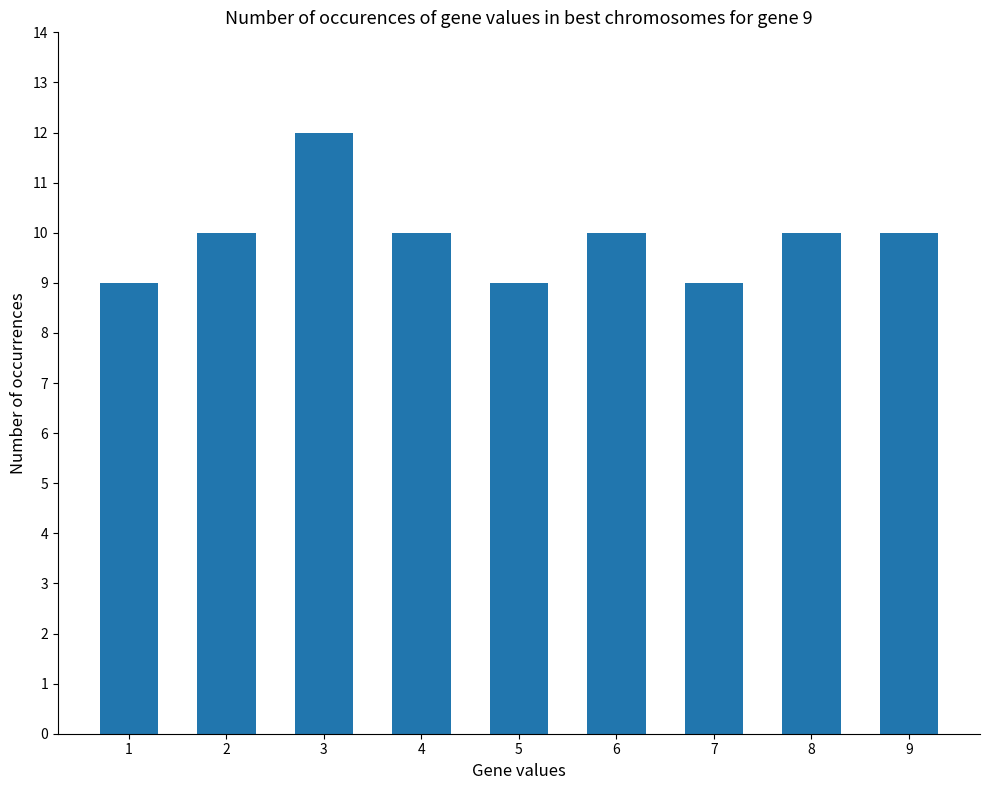

What is the maximum value shown in the chart?

12